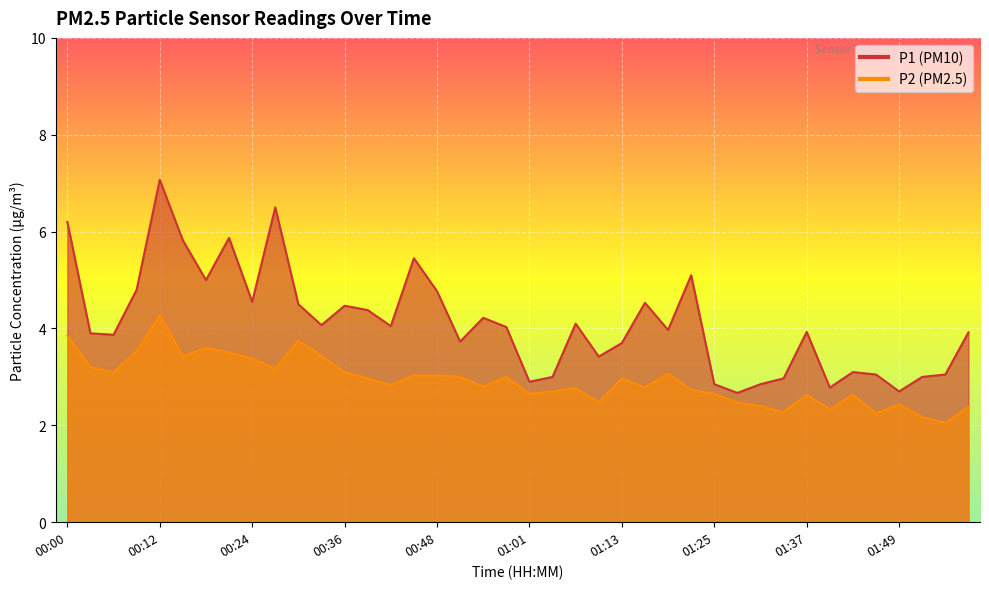

Which series has the largest total across all categories?

P1